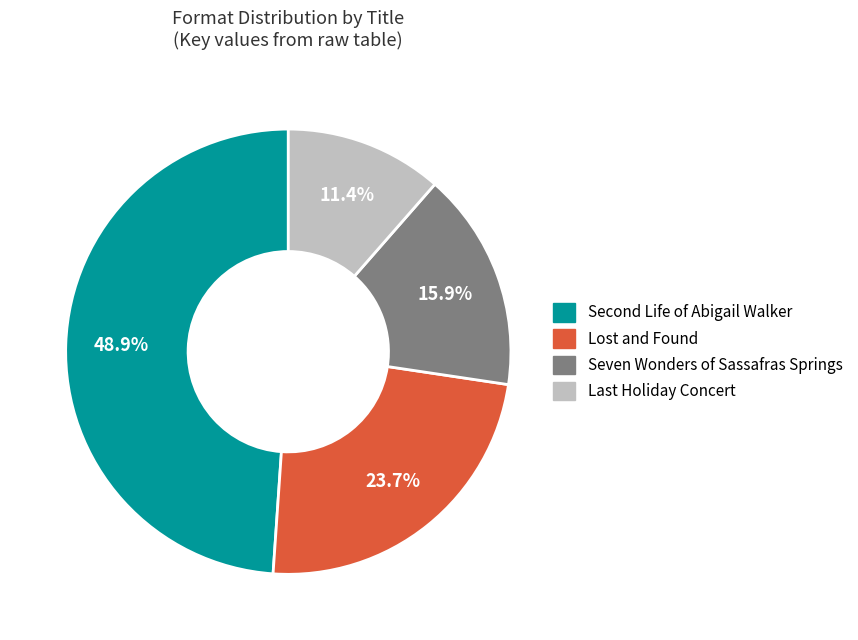

Is there a majority slice in this chart?

No